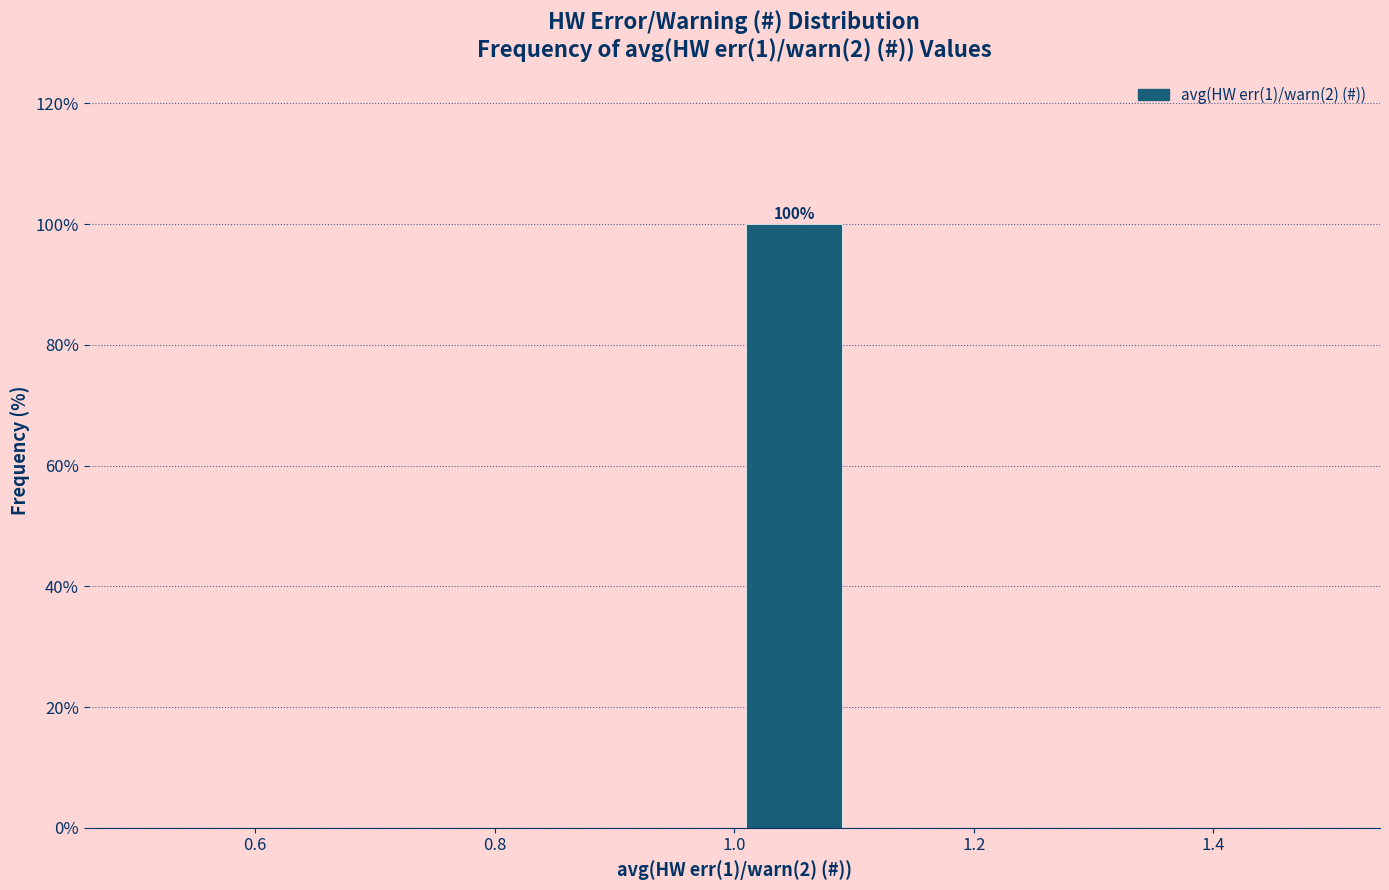

Over which range of the x-axis is the bar tallest?

1.0 to 1.1